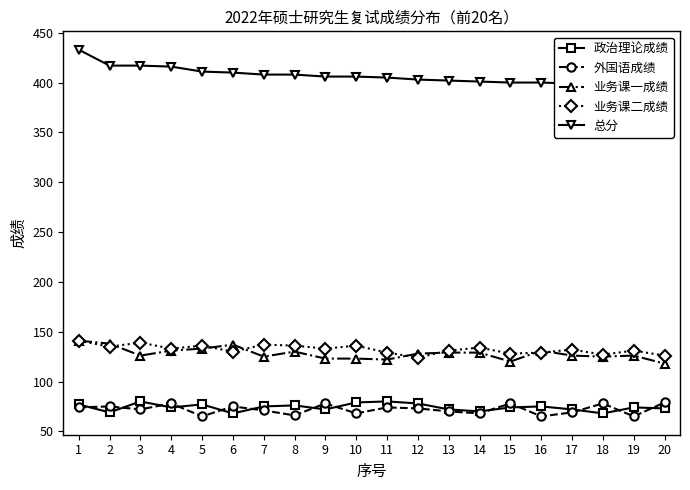

True or false: 业务课二成绩 has a value of 188 at 16.

False